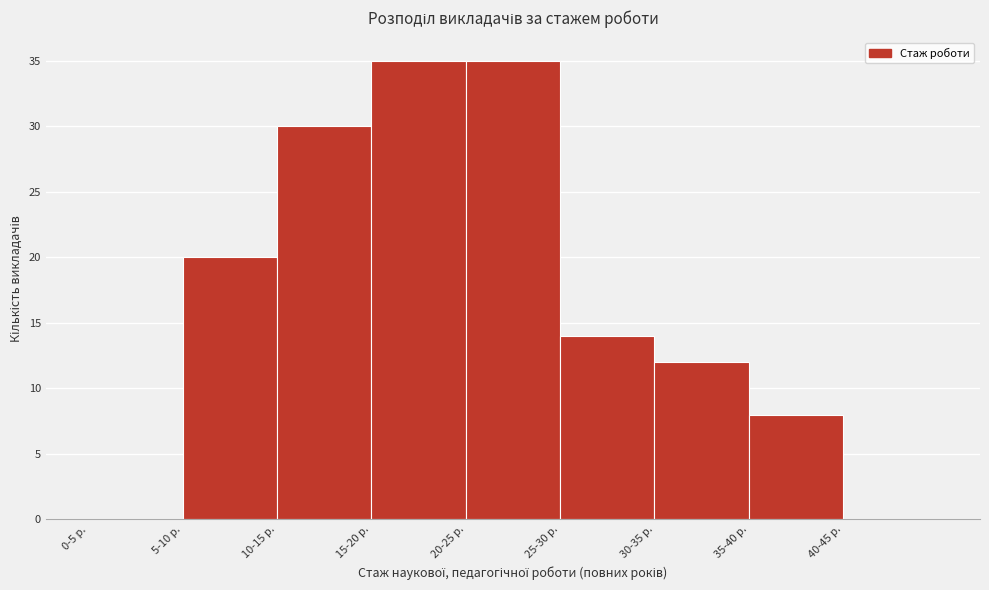

Reading right to left, list all the values displayed in this chart.

40-45 р.=0	35-40 р.=8	30-35 р.=12	25-30 р.=14	20-25 р.=35	15-20 р.=35	10-15 р.=30	5-10 р.=20	0-5 р.=0